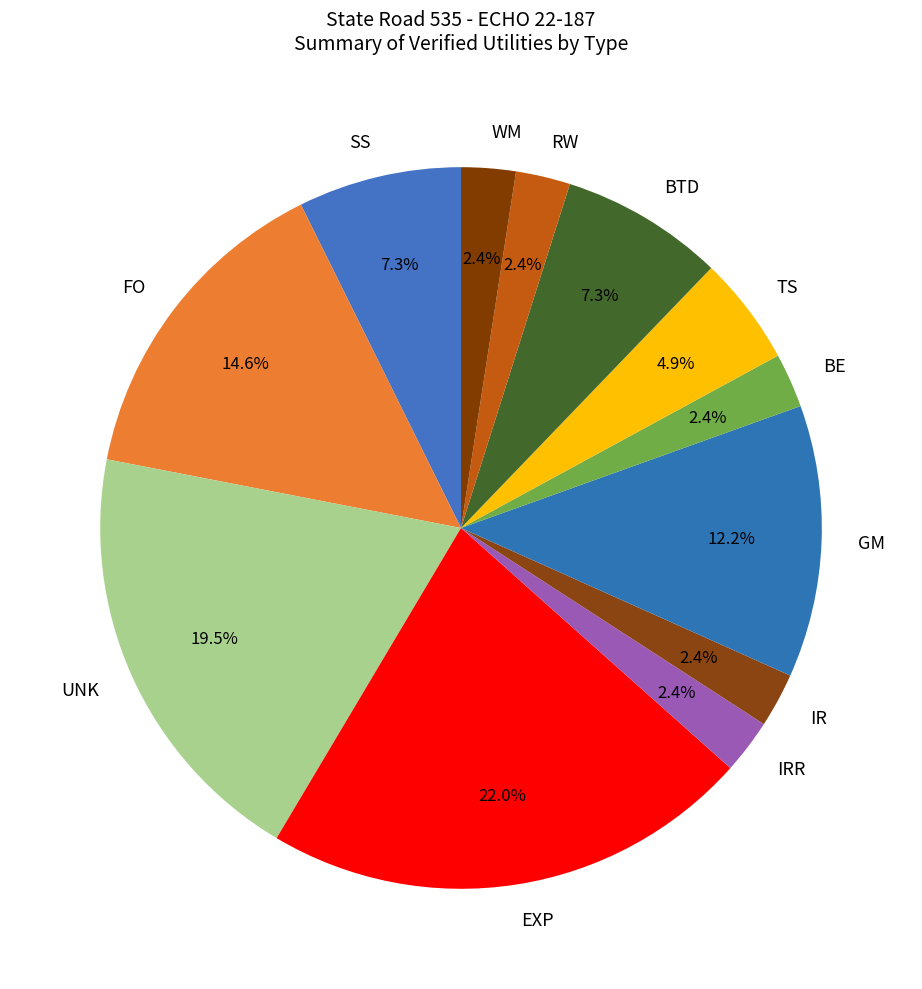

To the nearest percent, what is the combined percentage of UNK and GM?

32%